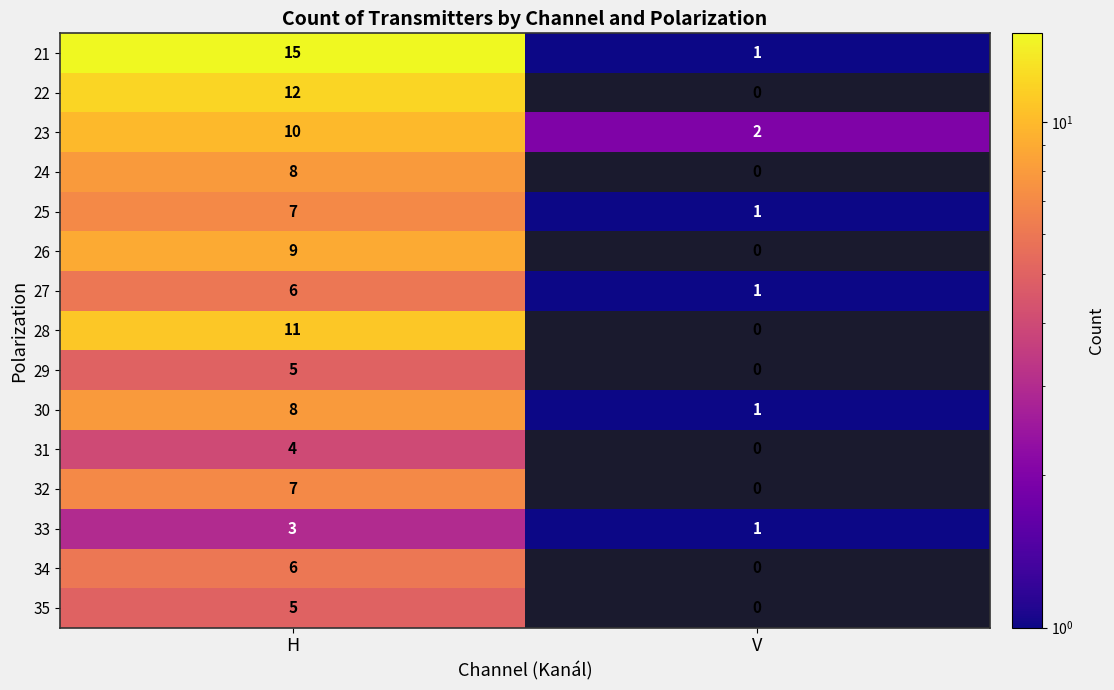

Reading left to right, extract all data points from this chart.

21: H=15	V=1
22: H=12	V=0
23: H=10	V=2
24: H=8	V=0
25: H=7	V=1
26: H=9	V=0
27: H=6	V=1
28: H=11	V=0
29: H=5	V=0
30: H=8	V=1
31: H=4	V=0
32: H=7	V=0
33: H=3	V=1
34: H=6	V=0
35: H=5	V=0